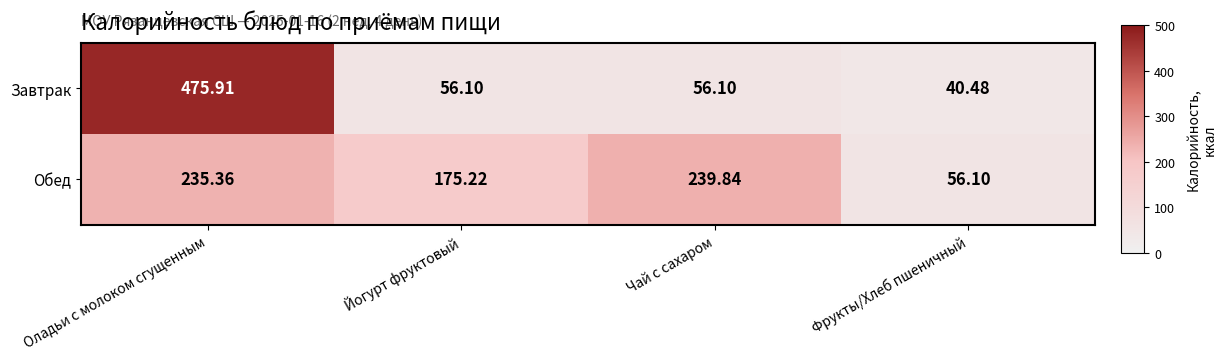

What is the difference between the highest and lowest values at Фрукты/Хлеб пшеничный?

15.6